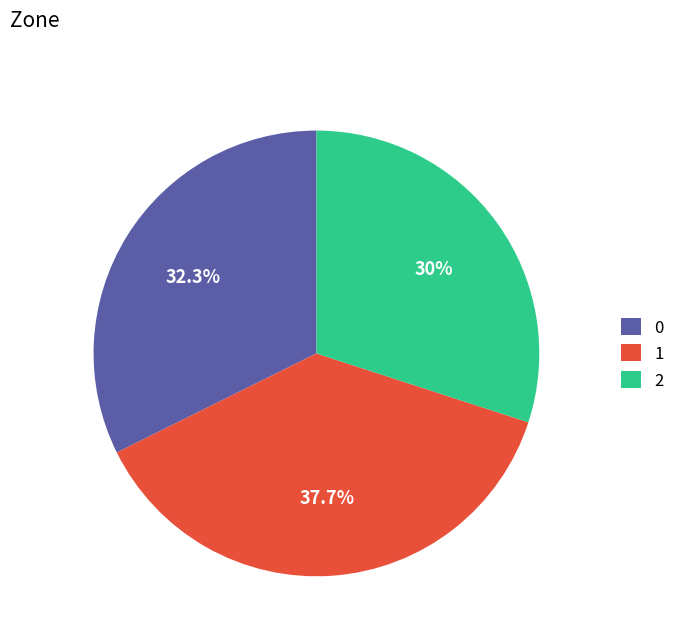

What is the largest slice in the pie chart?

1